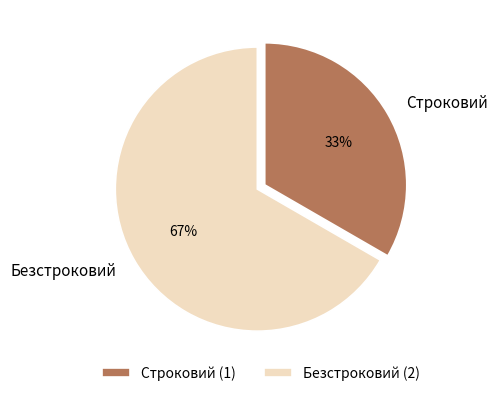

Approximately how many times larger is the value at Безстроковий compared to Строковий?

2.0